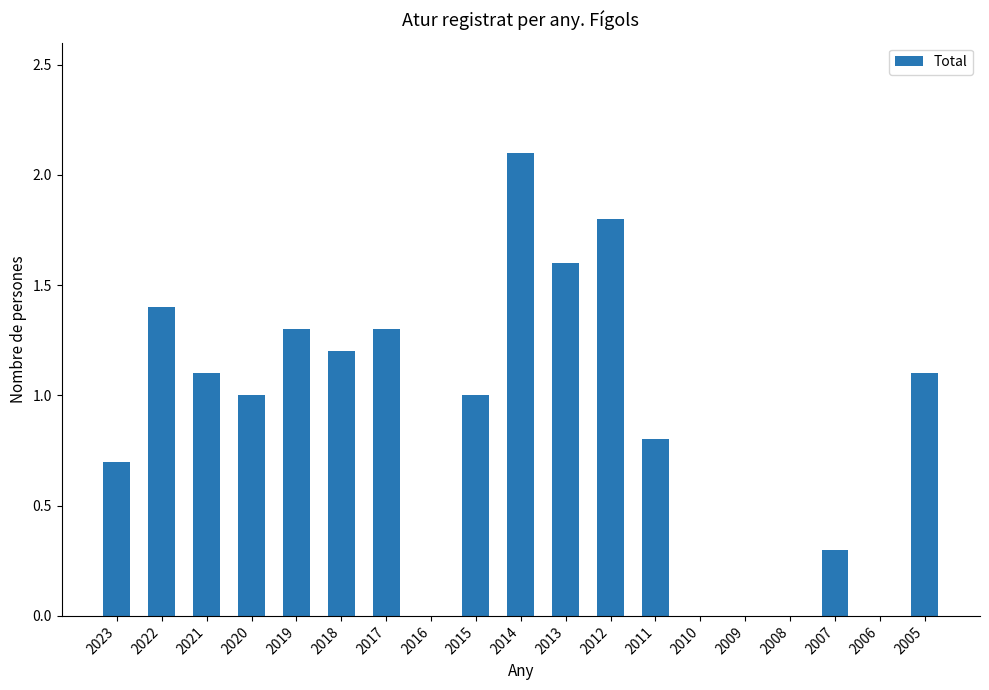

What is the sum of the values at 2017 and 2010?

1.3